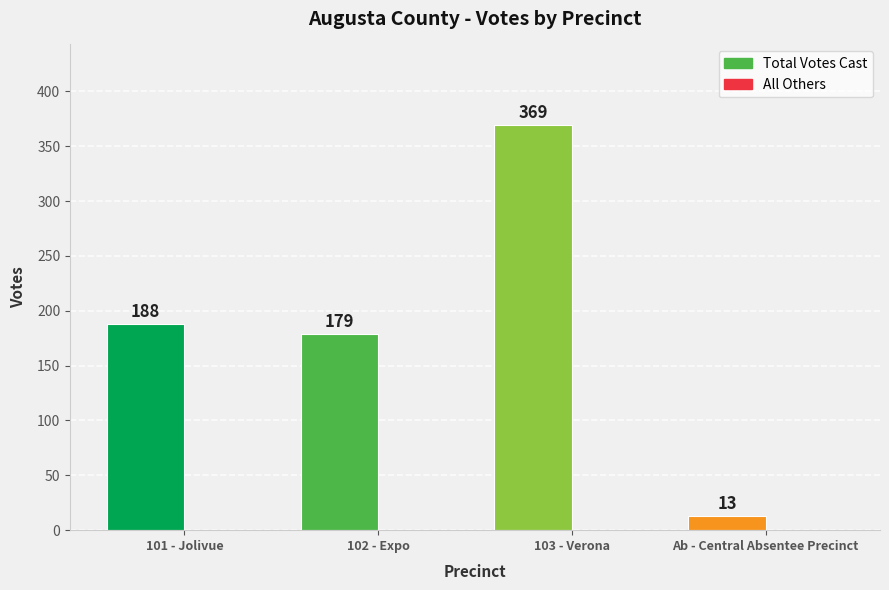

The chart shows a value of 13 at Ab - Central Absentee Precinct. True or false?

True